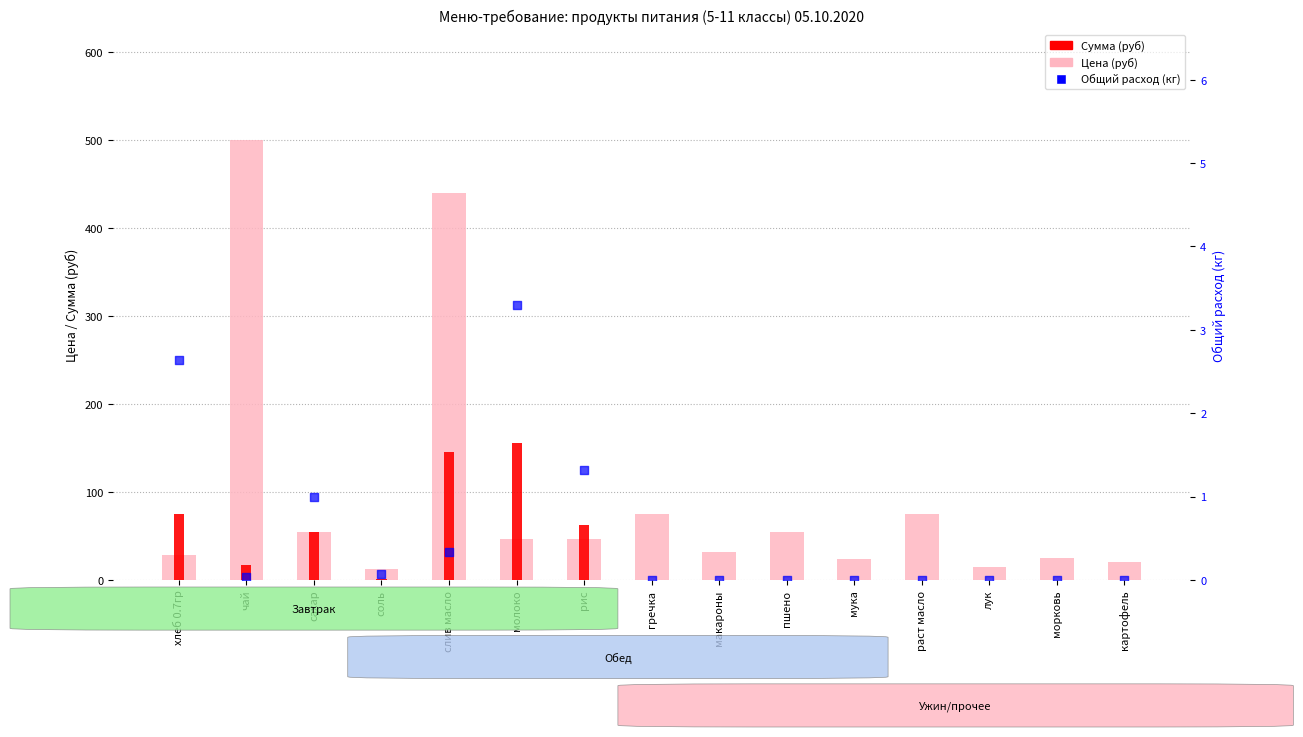

What is the total value across all series at чай?

516.5